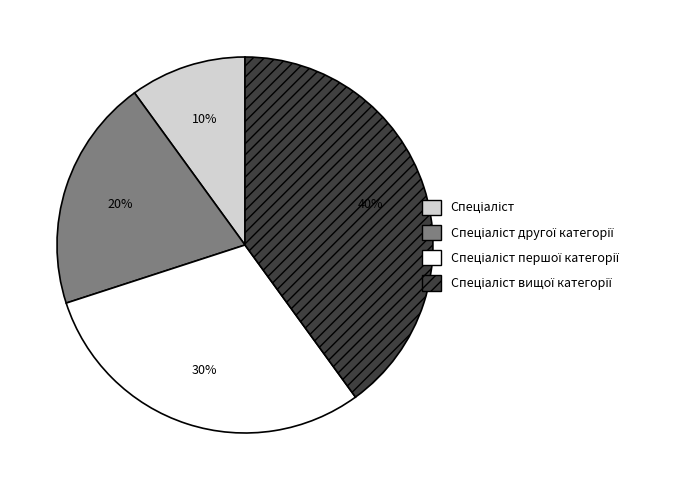

Is there a majority slice in this chart?

No